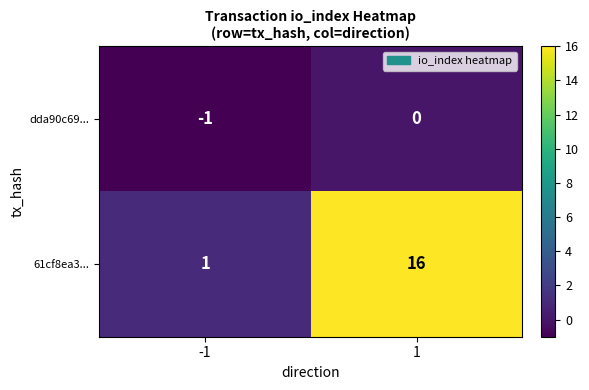

Reading left to right, extract all data points from this chart.

dda90c69...: -1=-1	1=0
61cf8ea3...: -1=1	1=16